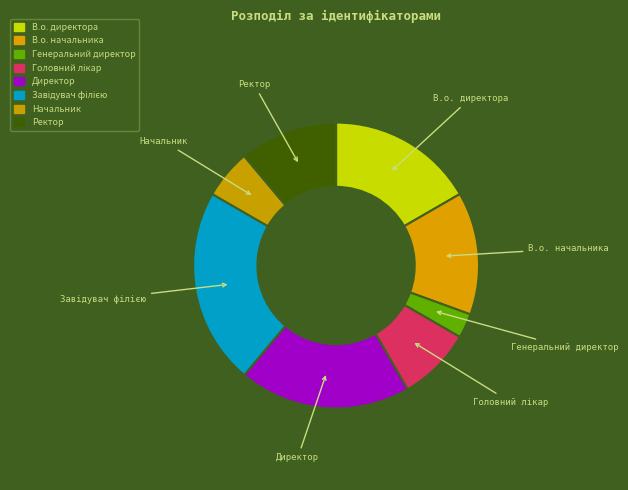

Is there any slice that represents more than half of the pie?

No